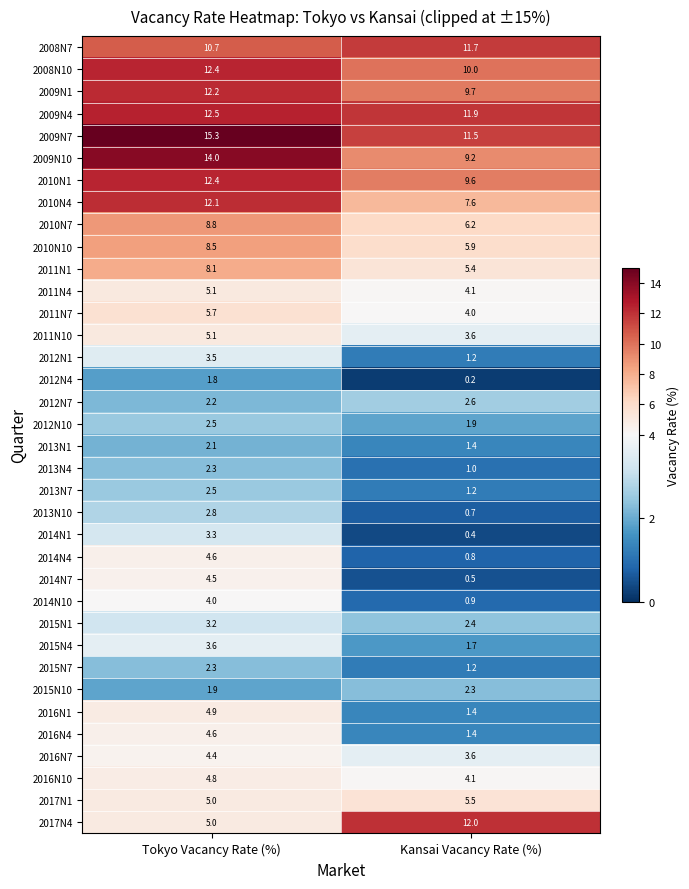

What is the sum of the 2012N7 values at Tokyo Vacancy Rate (%) and Kansai Vacancy Rate (%)?

4.8